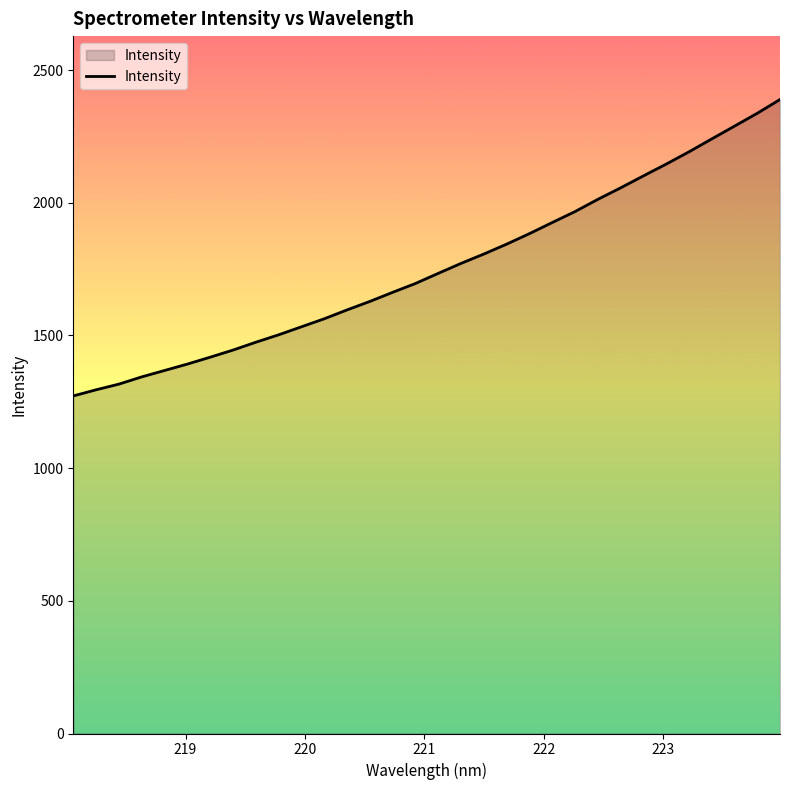

What is the greatest value displayed?

2388.9